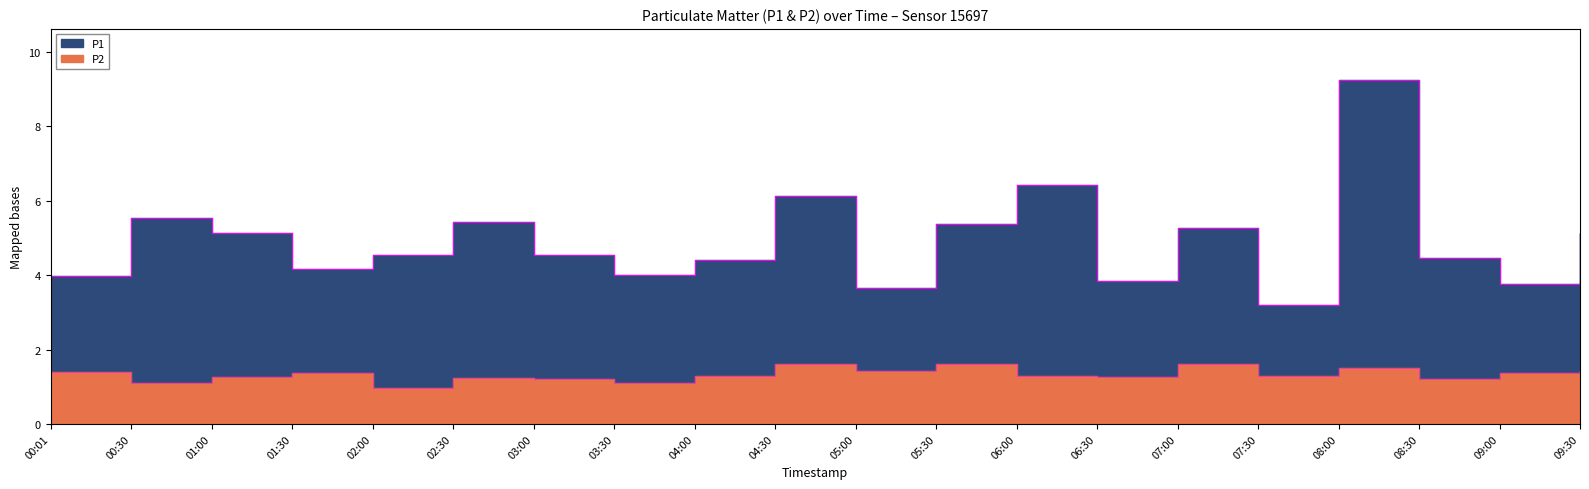

What is the difference between the second highest and minimum values in the P2 series?

0.6